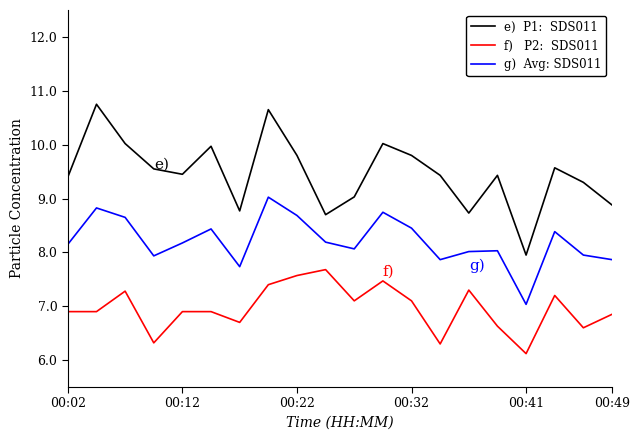

What is the greatest value displayed?

10.8